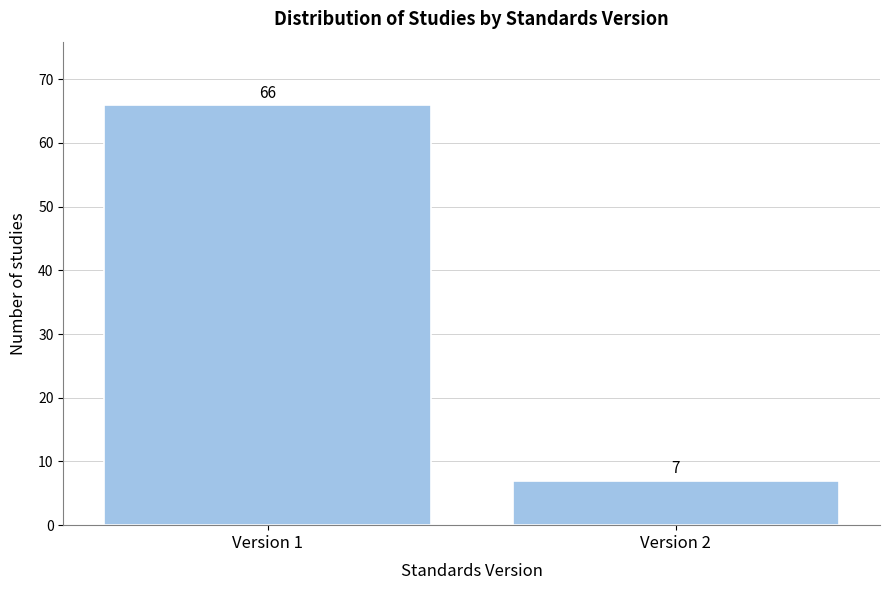

Reading right to left, transcribe all the data shown in this chart.

Version 2=7	Version 1=66